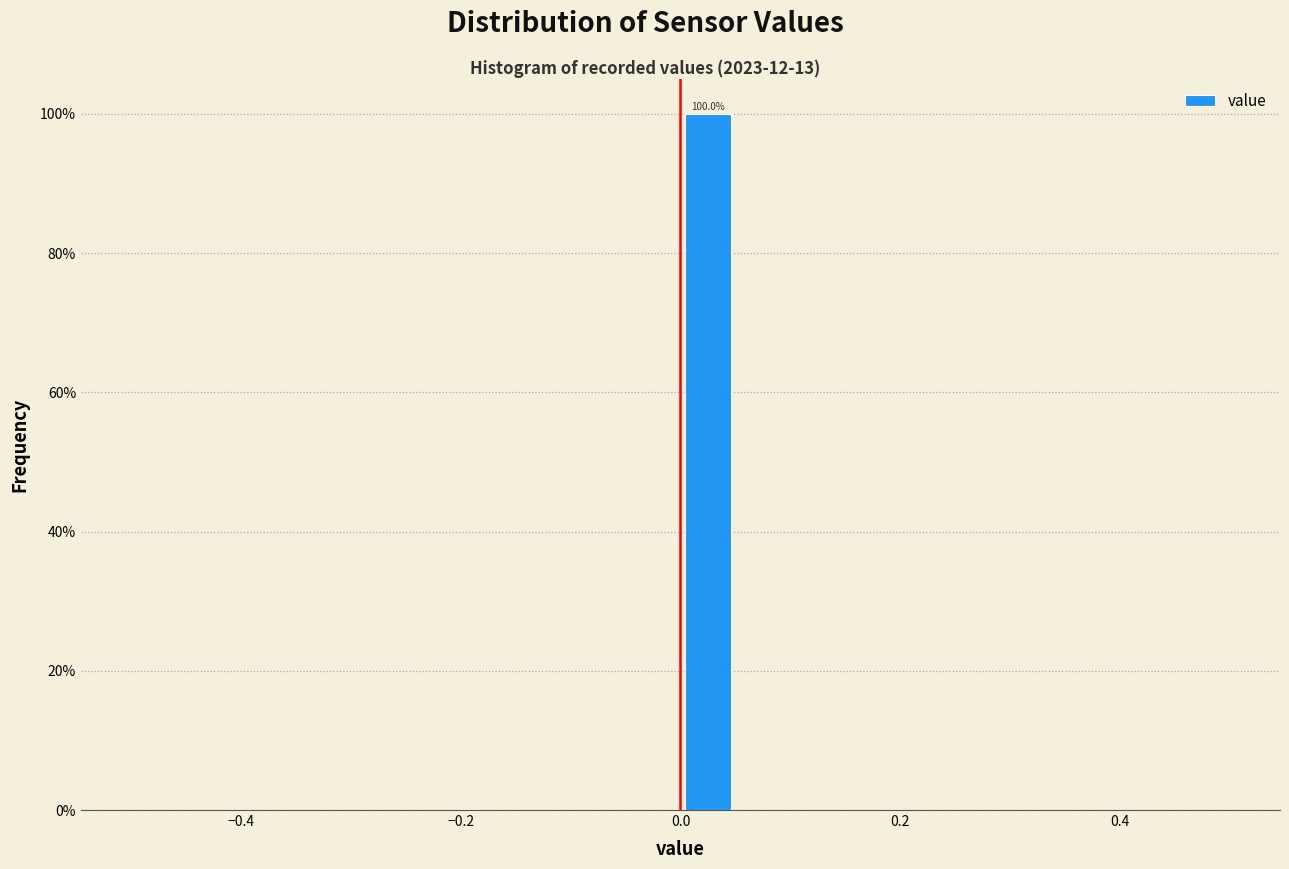

Around what value on the x-axis is the tallest bar? Give the approximate position of its centre, as read against the axis.

0.02